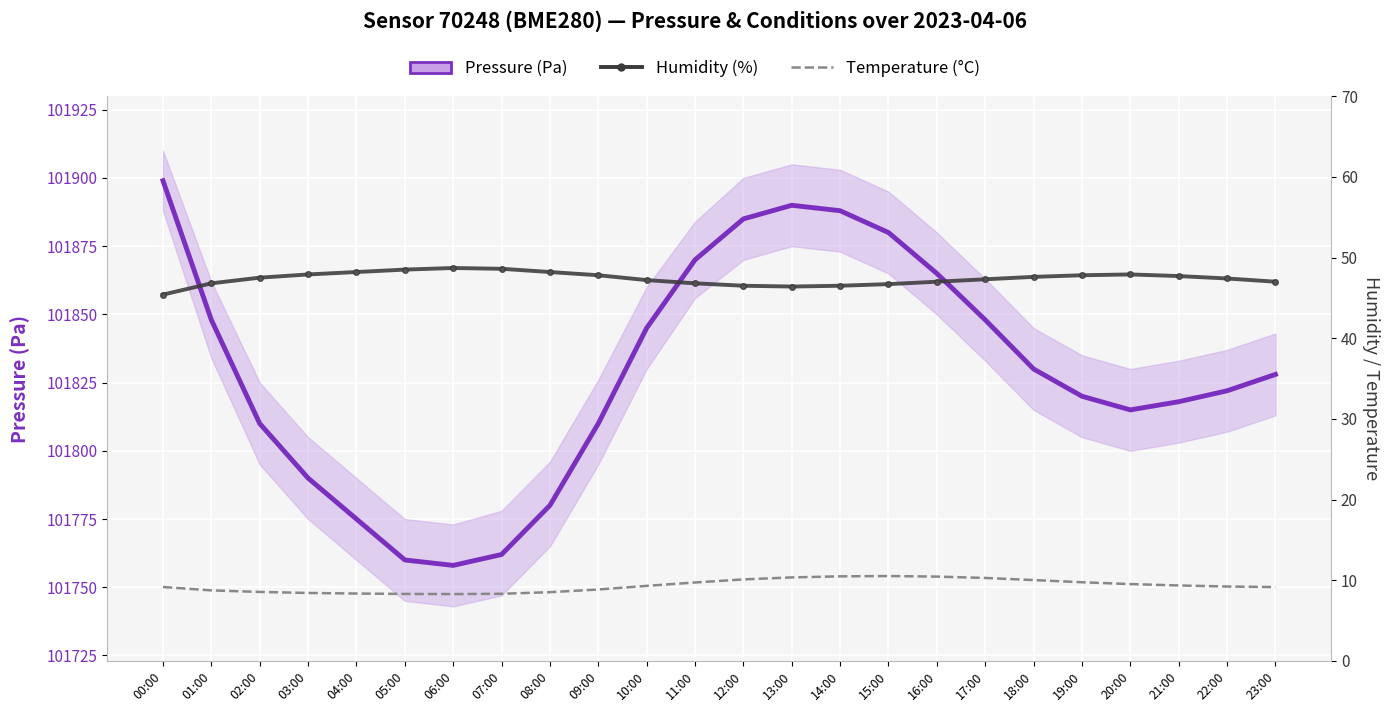

What position from the right is 00:00?

24